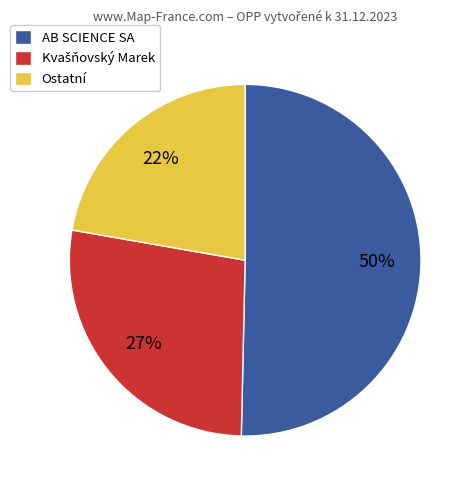

Is there a majority slice in this chart?

Yes